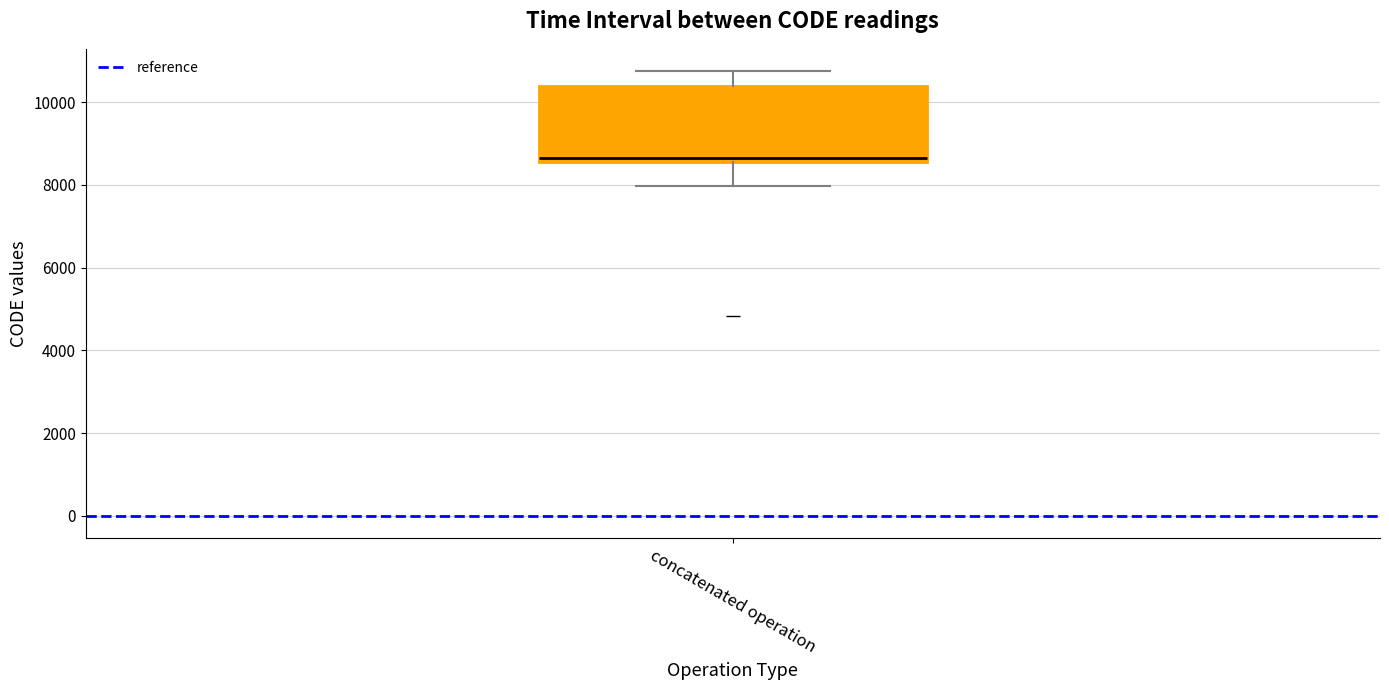

Read this box plot against the y-axis: the position of the median line, the range covered by the box, and the ends of both whiskers. The values are not printed on the chart, so give them approximately, as read against the axis.

median 8600 (just above the box's lower edge), box 8600 to 10400, whiskers 8000 to 10800